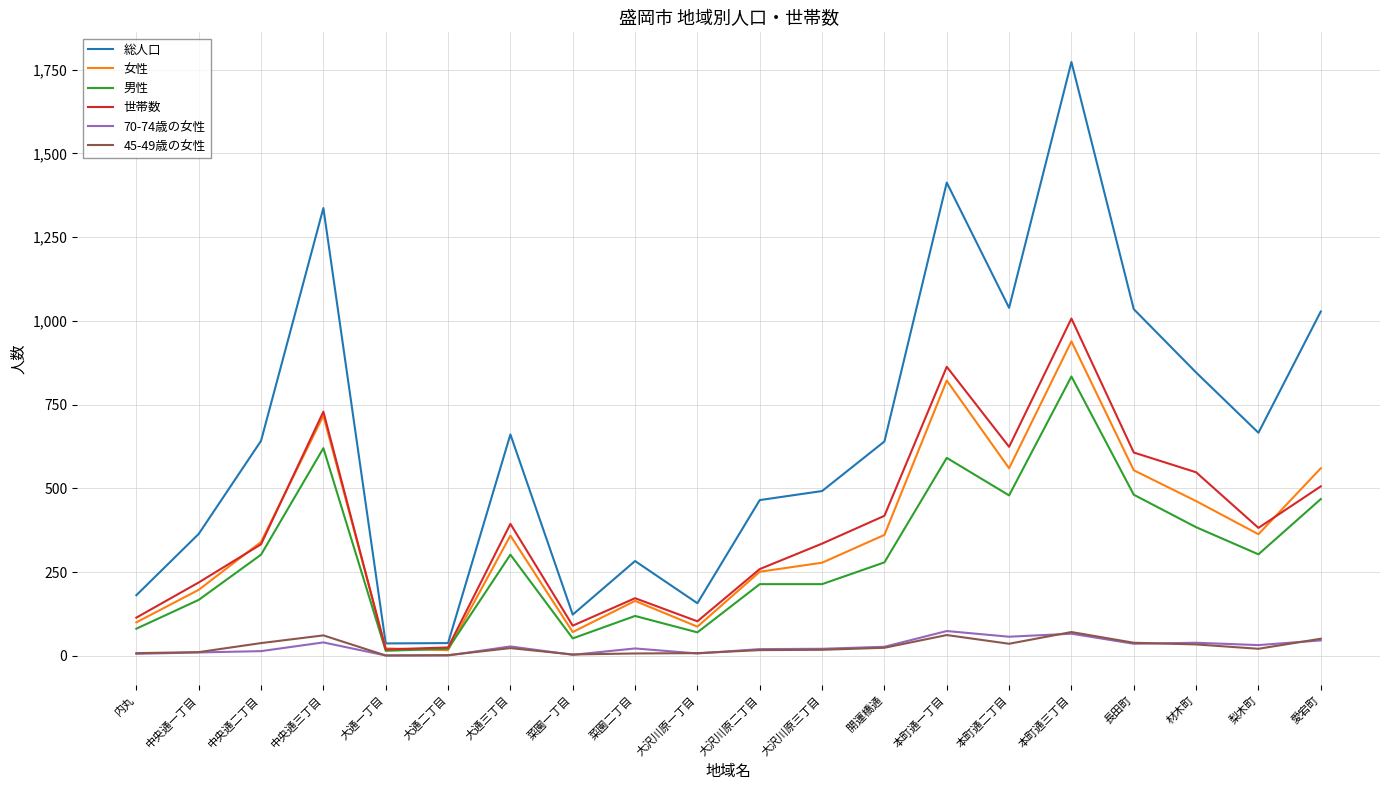

Which series has the widest spread of values?

総人口